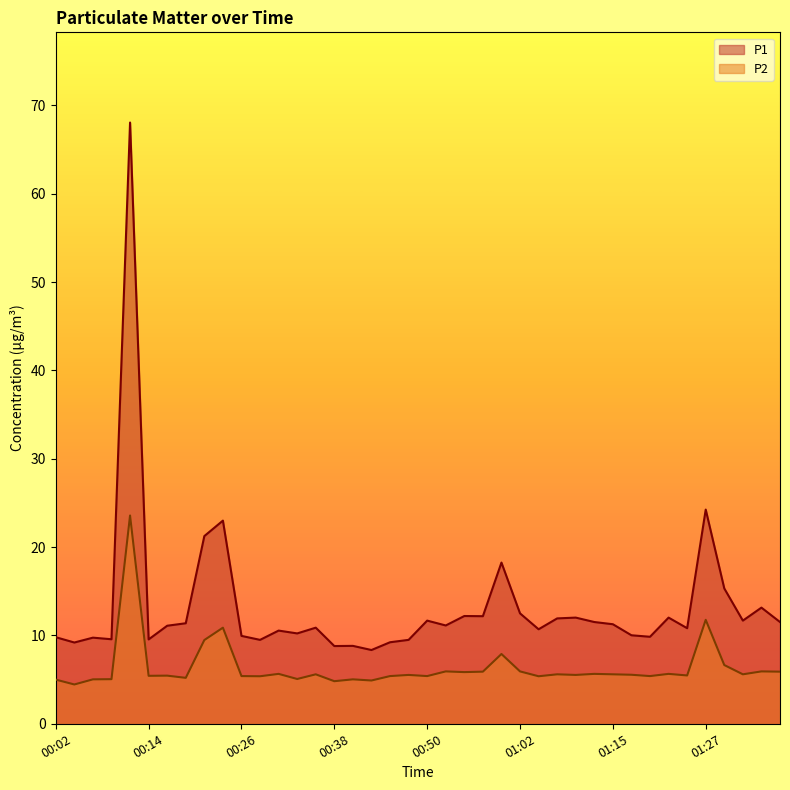

What are all the series names shown in the legend?

P1, P2